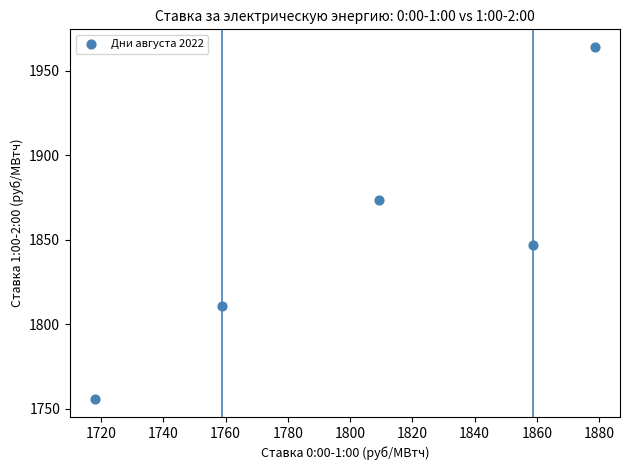

What is the average Y value?

1850.0